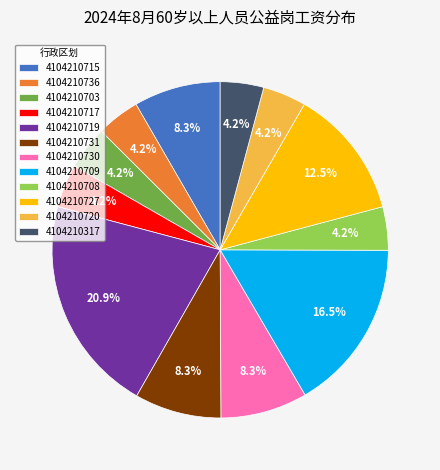

Is 4104210720 the majority of the pie?

No